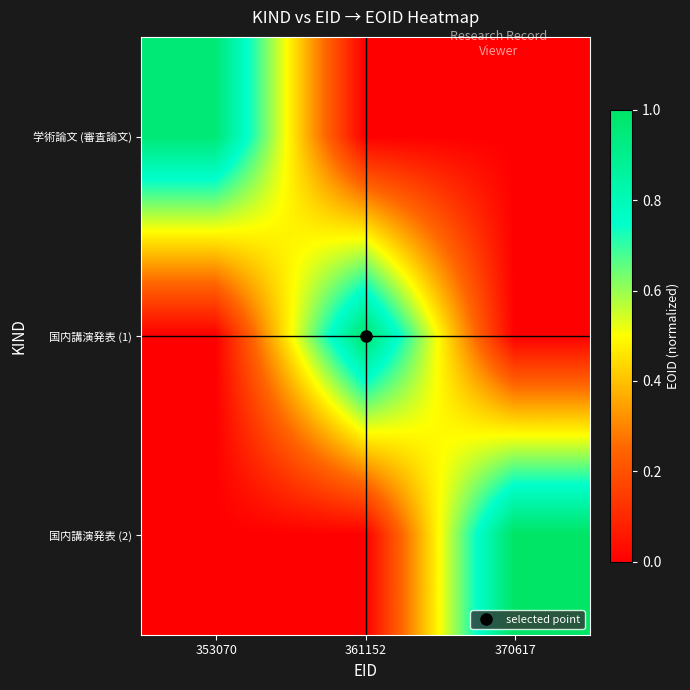

At which category is the sum across all series the highest?

370617